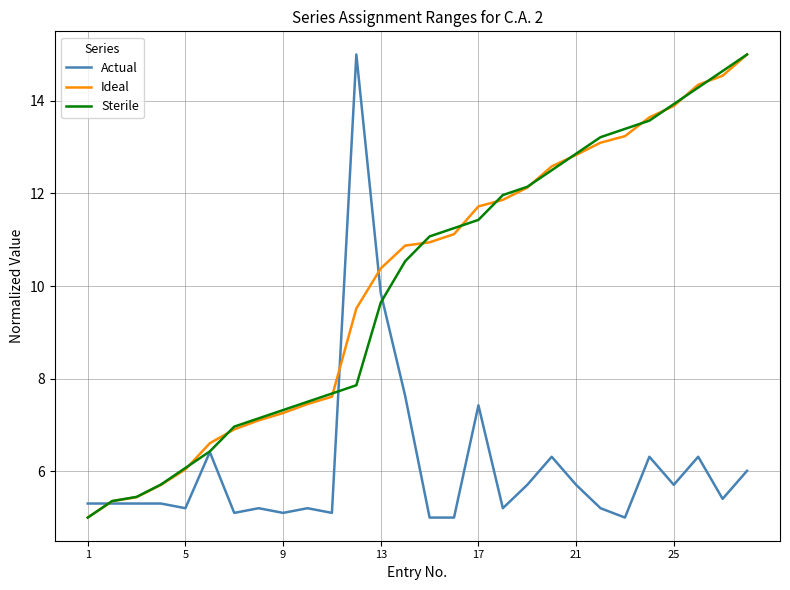

What is the greatest value displayed?

15.0